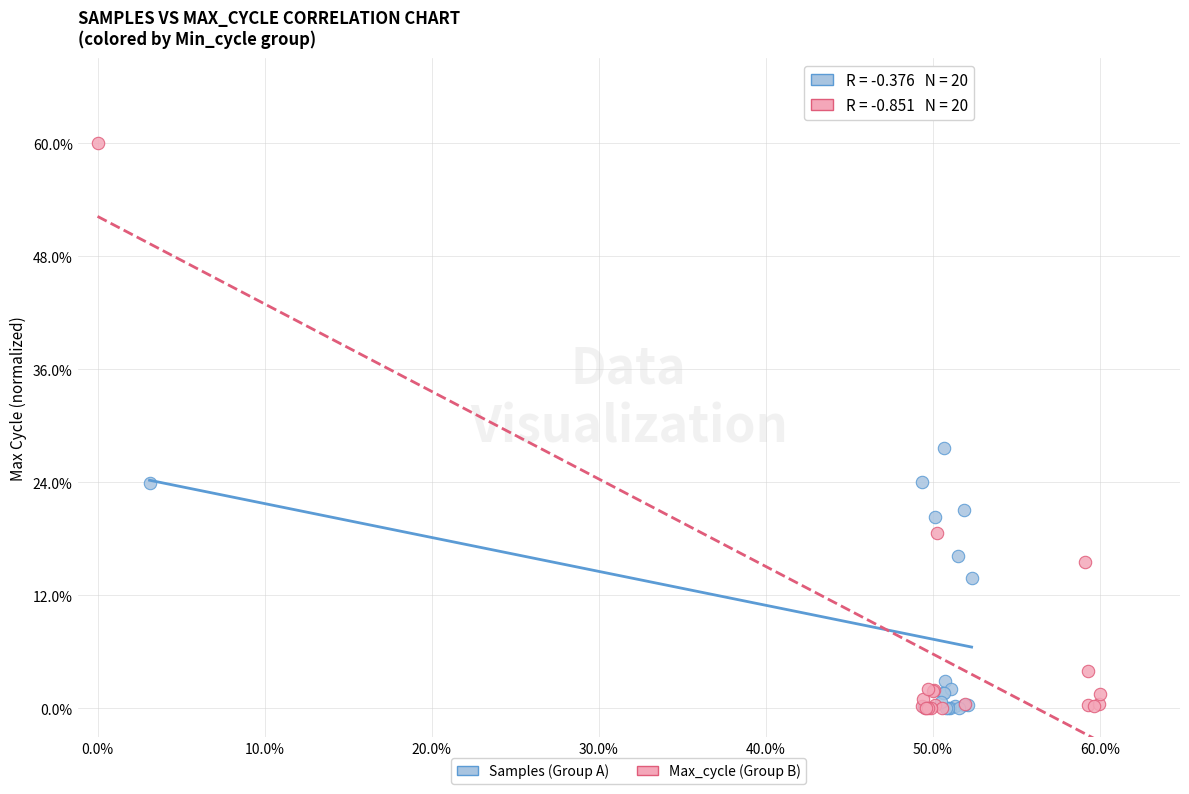

Which series contains the highest Y value?

Max_cycle (Group B)